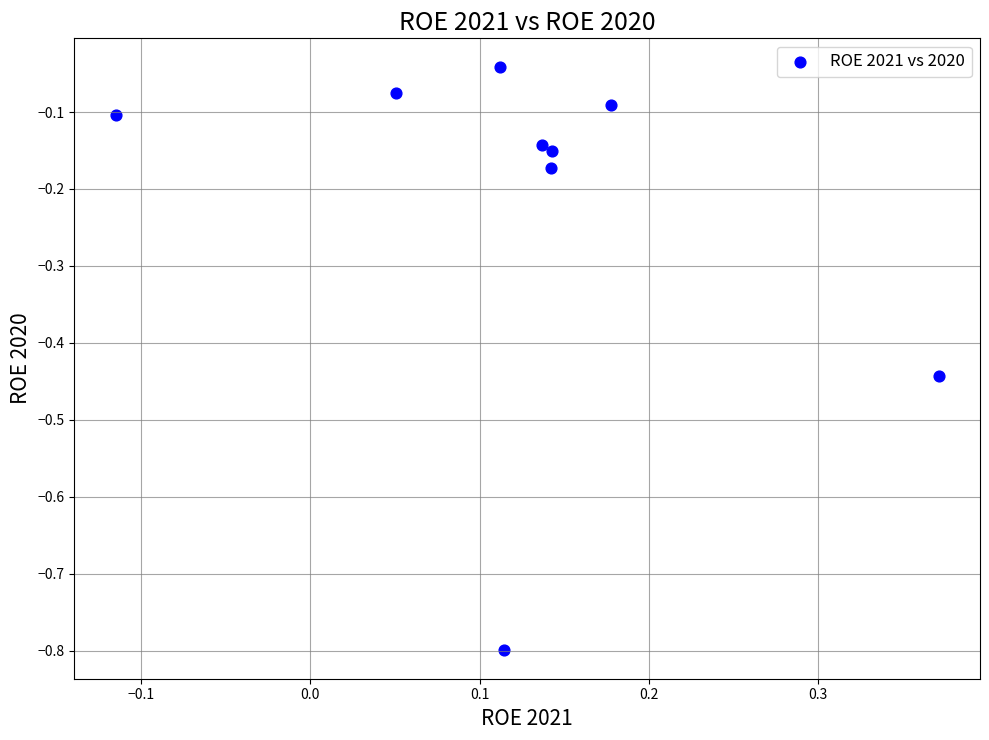

What is the range of Y values (max minus min)?

0.8